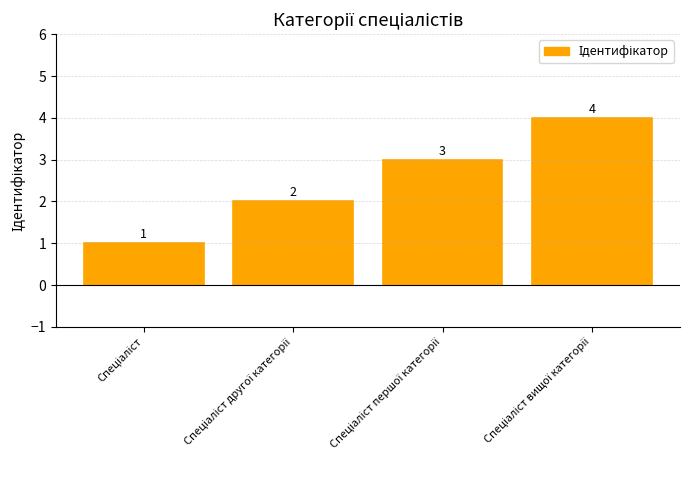

What is the value of the 3rd bar from the left?

3